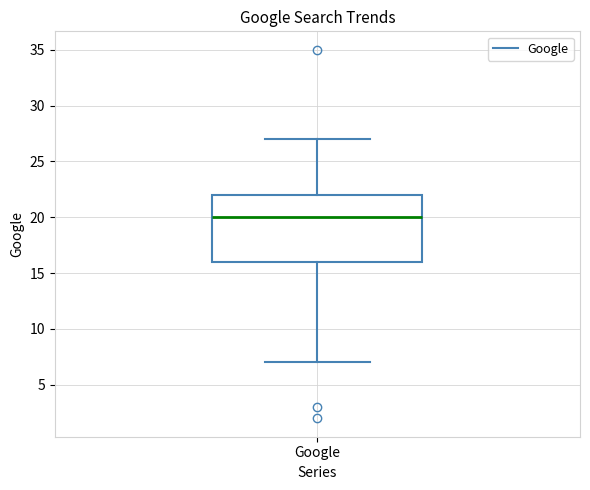

Read this box plot against the y-axis: the position of the median line, the range covered by the box, and the ends of both whiskers. The values are not printed on the chart, so give them approximately, as read against the axis.

median 20, box 16 to 22, whiskers 7 to 27